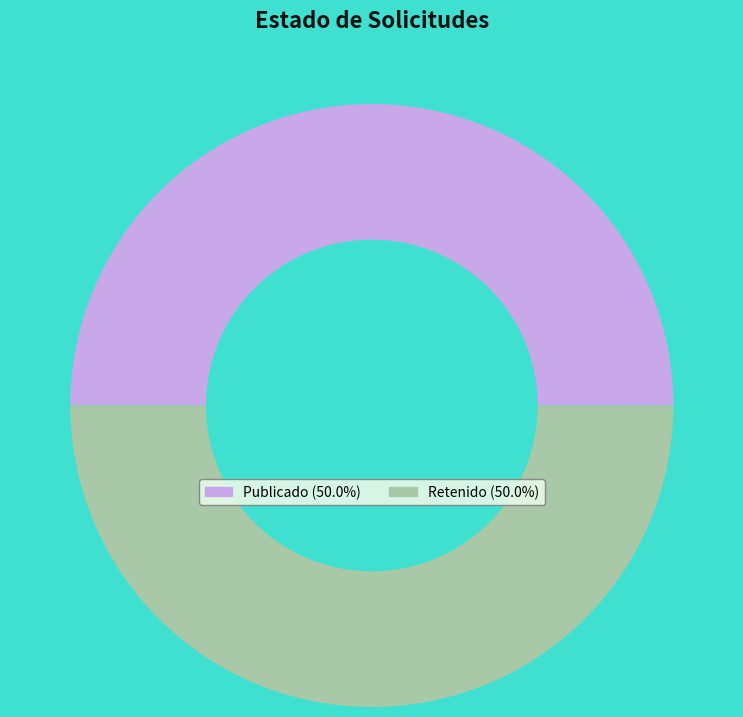

Approximately how many times larger is the value at Publicado (50.0%) compared to Retenido (50.0%)?

1.0